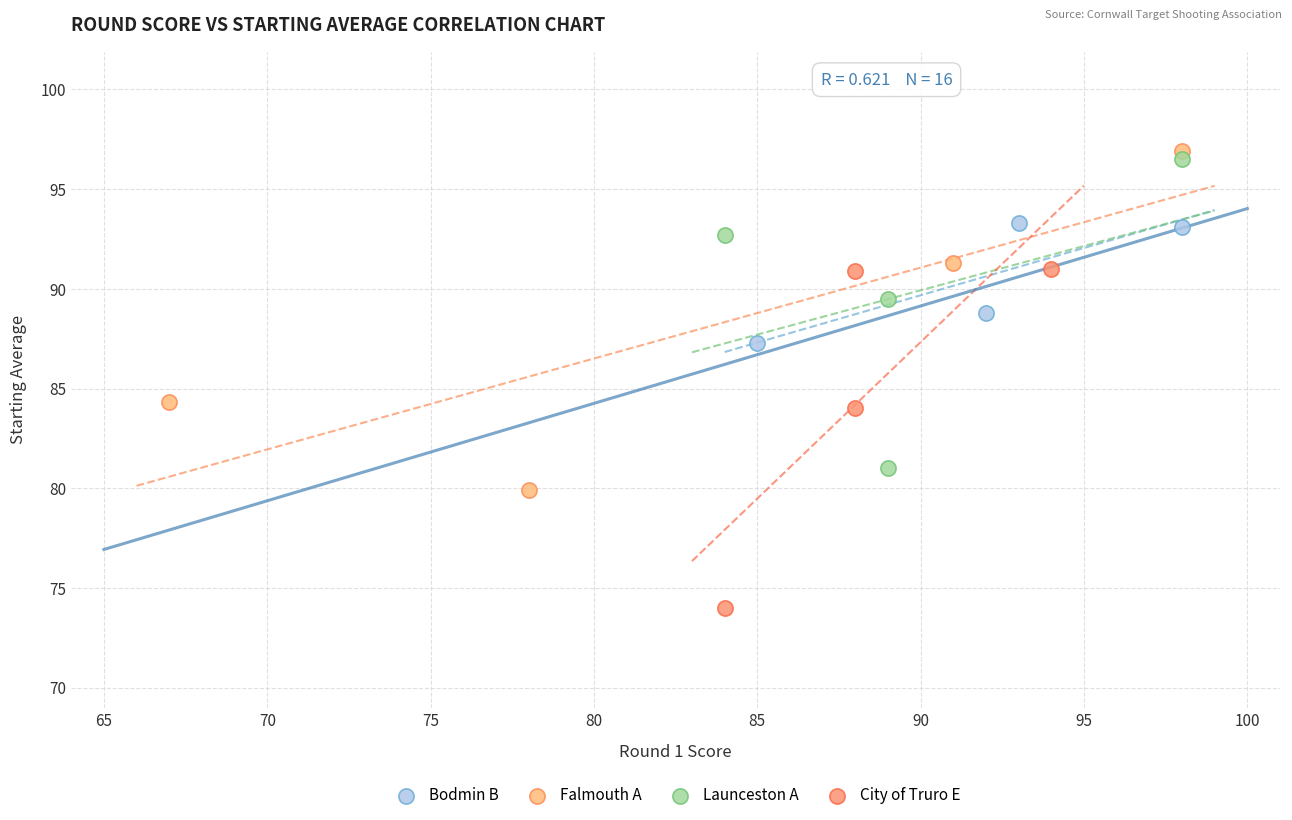

What are all the series names shown in the legend?

Bodmin B, Falmouth A, Launceston A, City of Truro E